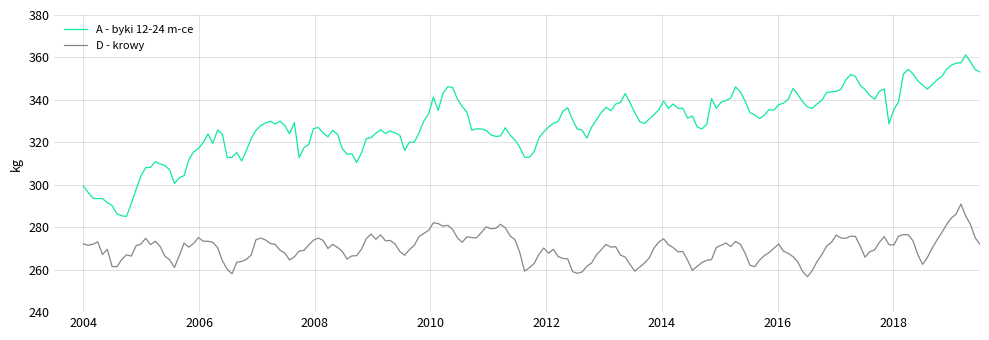

Rank the series by their maximum value, from highest to lowest.

A - byki 12-24 m-ce, D - krowy